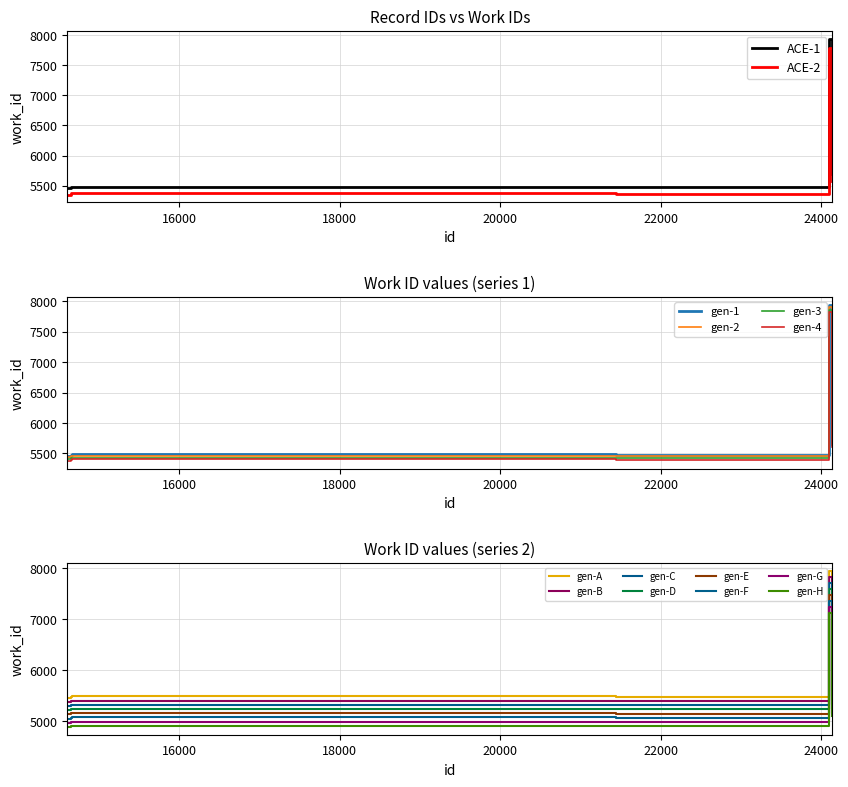

Is it true that the value at 14650 is 7454?

False